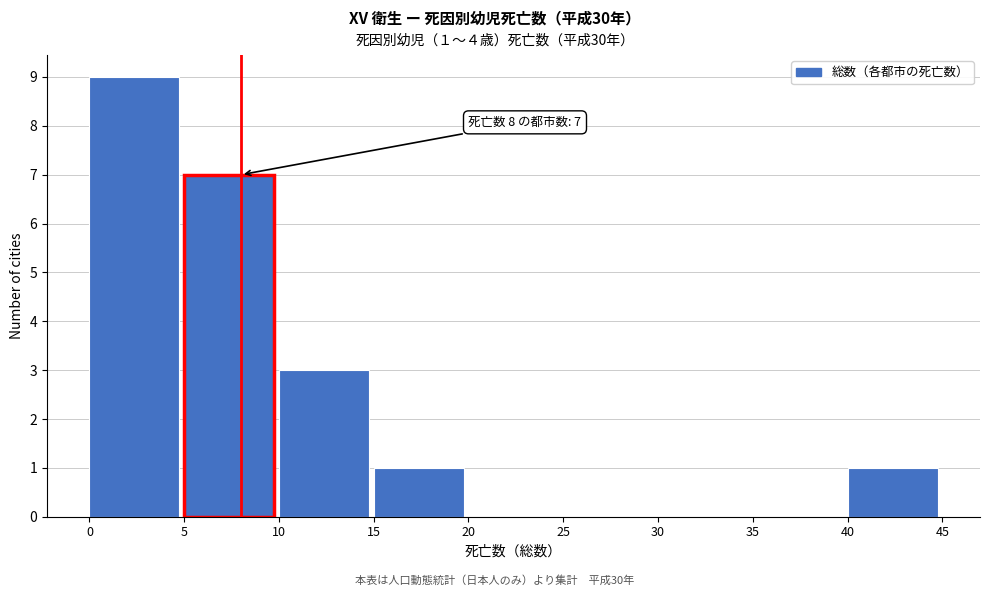

Which range on the x-axis has the tallest bar?

0 to 5